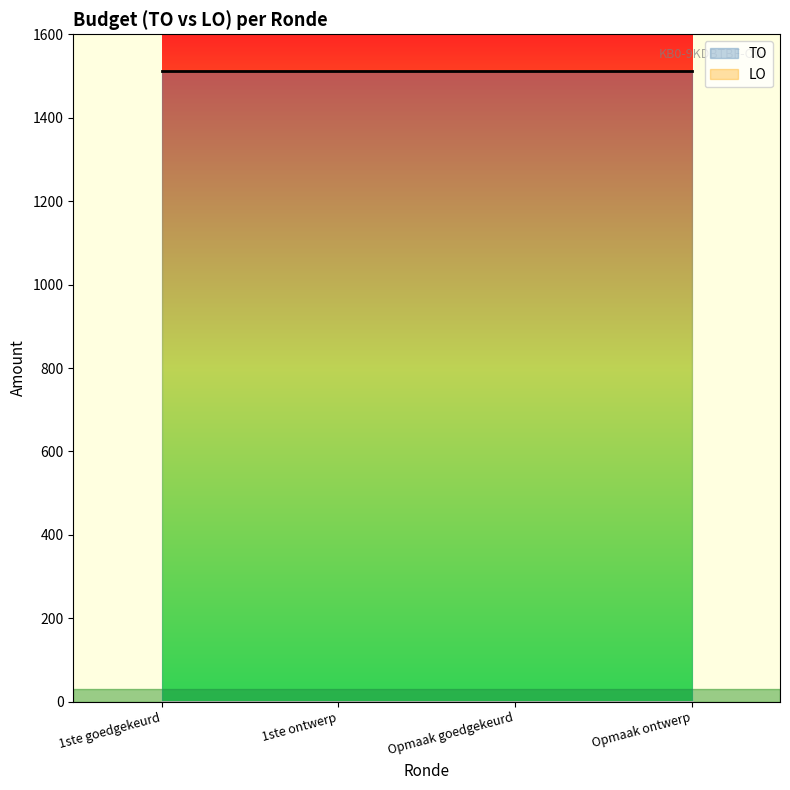

True or false: LO and TO intersect in this chart.

False